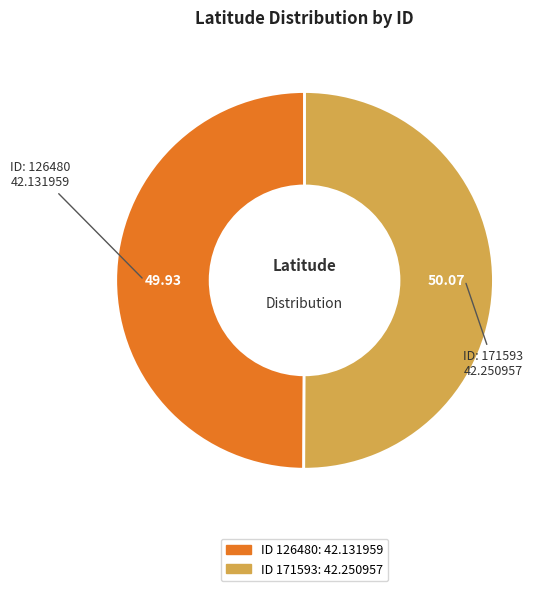

Which category has the smallest portion of the pie?

126480